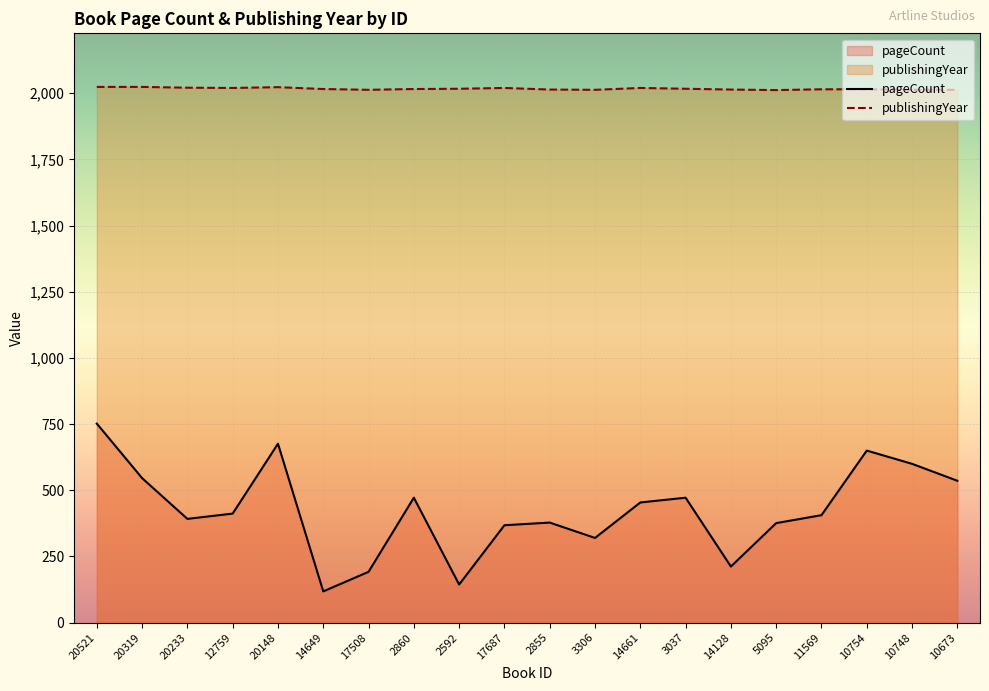

In publishingYear, how many points are lower than both neighbors (excluding endpoints)?

4